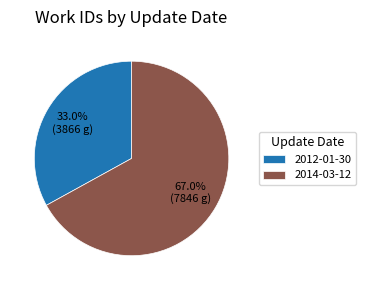

To the nearest percent, what is the combined percentage of 2012-01-30 and 2014-03-12?

100%